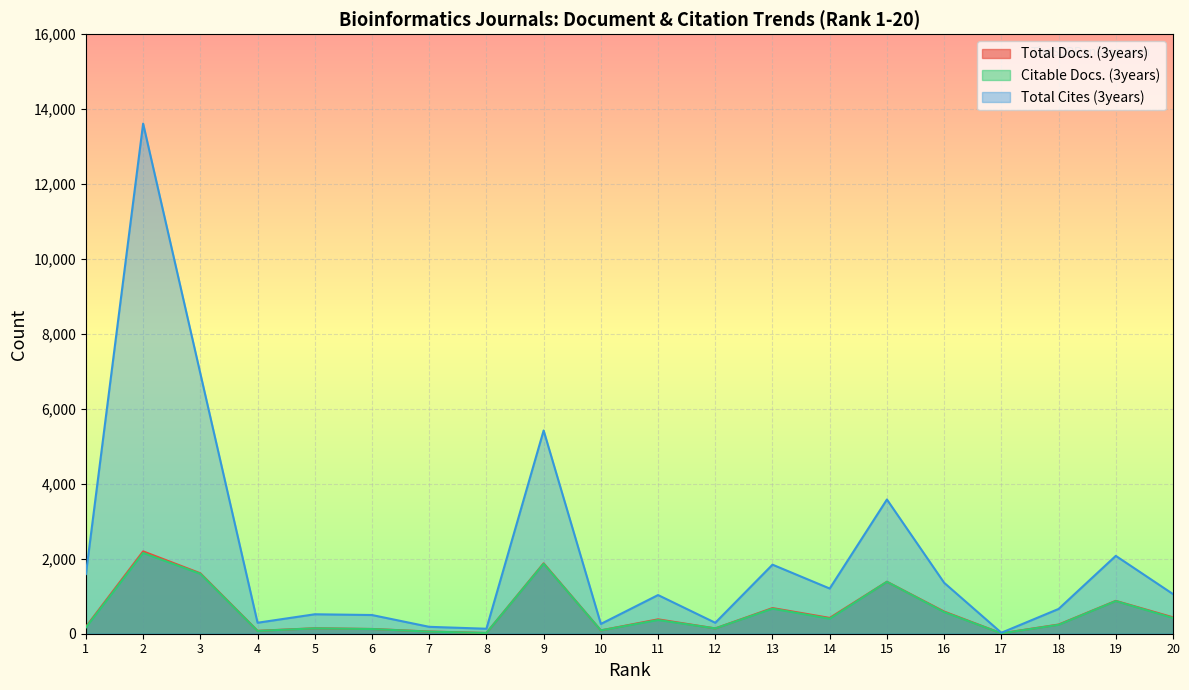

What is the difference between the highest and lowest values at 6?

374